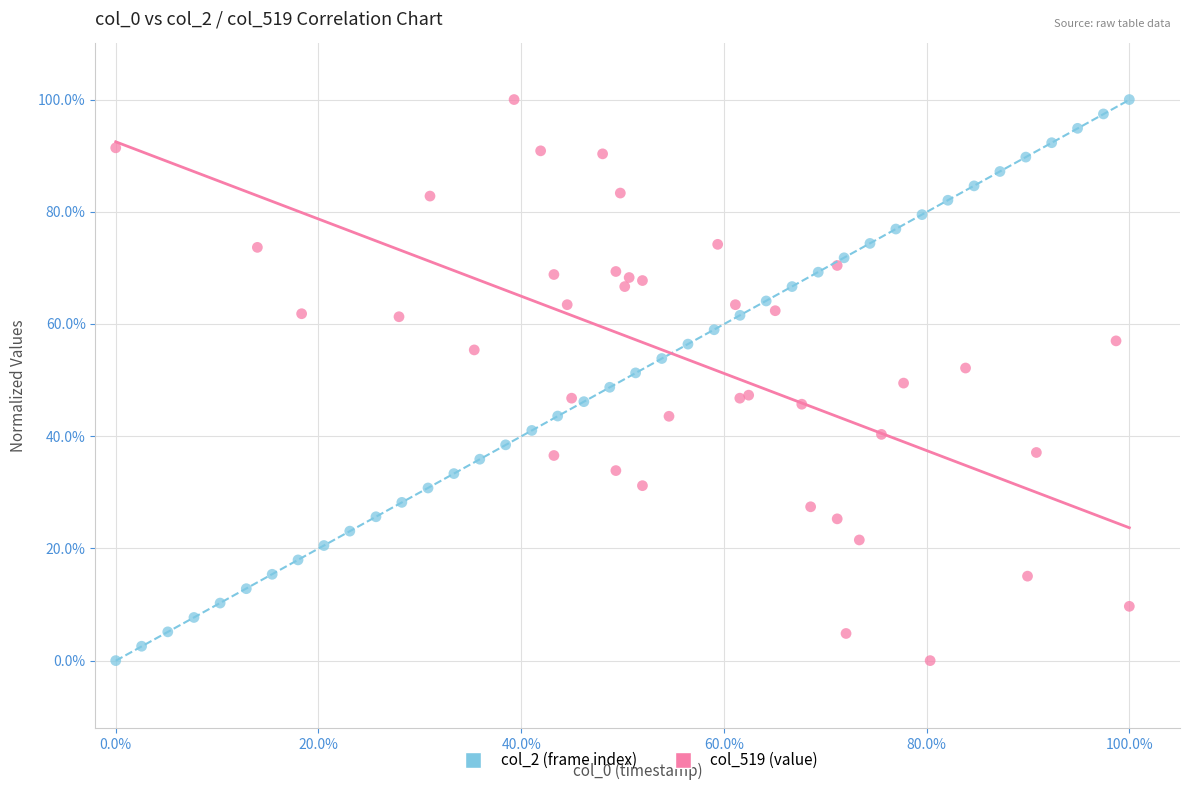

What are all the series names shown in the legend?

col_2 (frame index), col_519 (value)